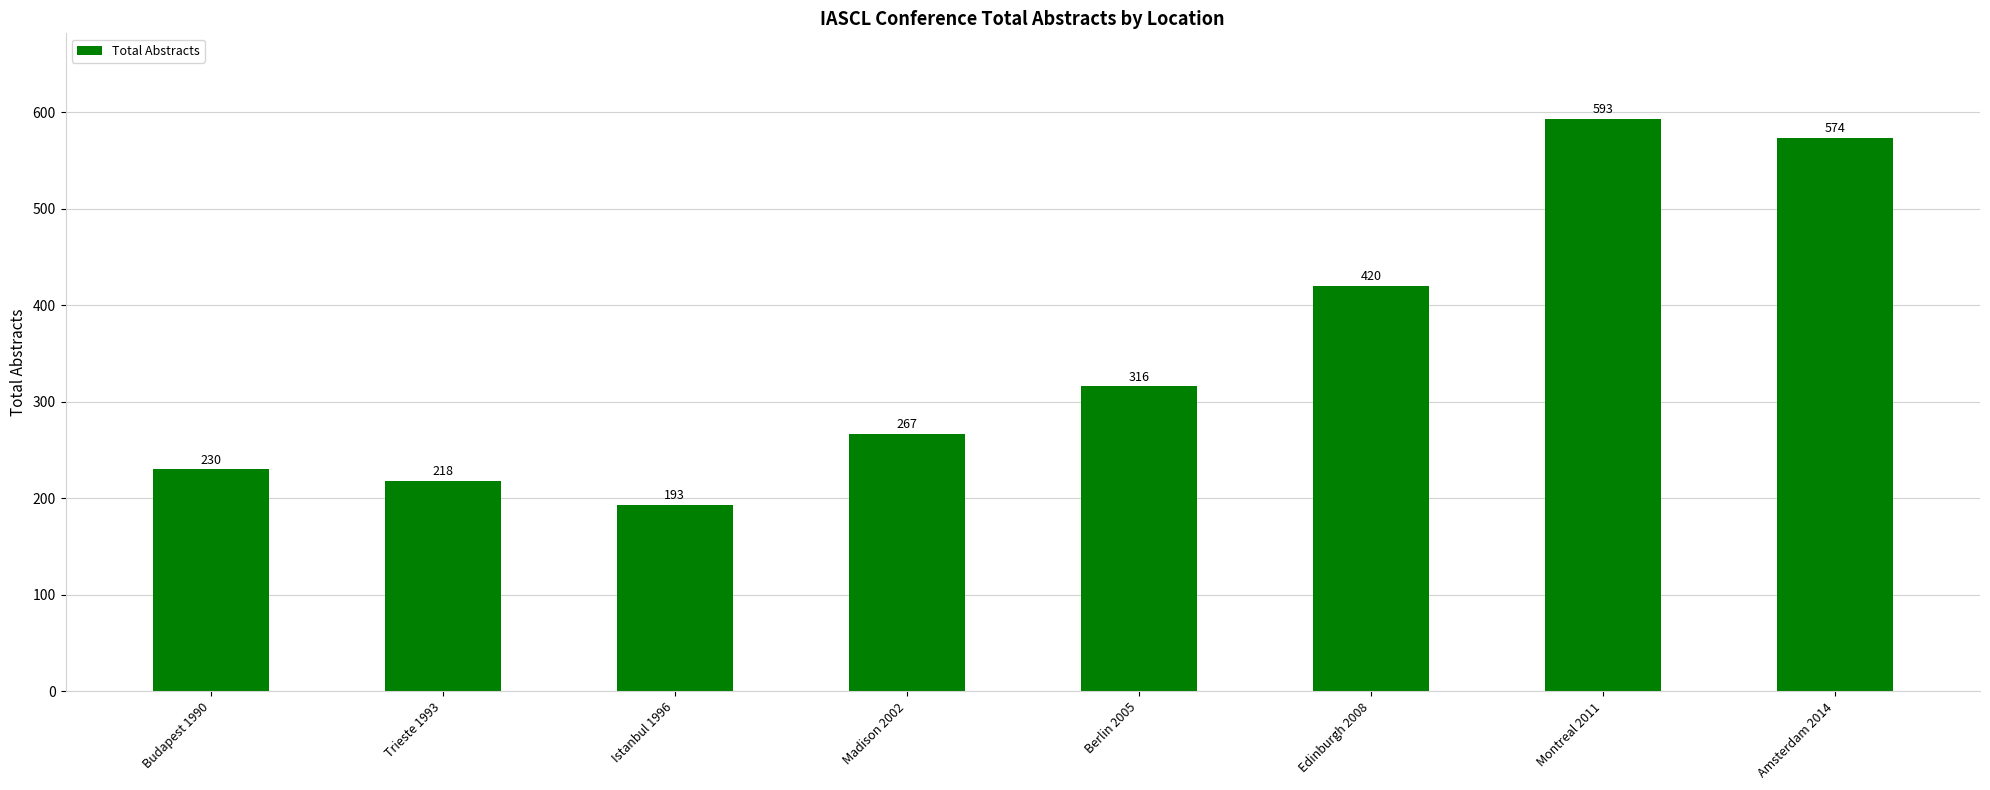

Reading left to right, what are all the values shown in this chart?

Budapest 1990=230	Trieste 1993=218	Istanbul 1996=193	Madison 2002=267	Berlin 2005=316	Edinburgh 2008=420	Montreal 2011=593	Amsterdam 2014=574